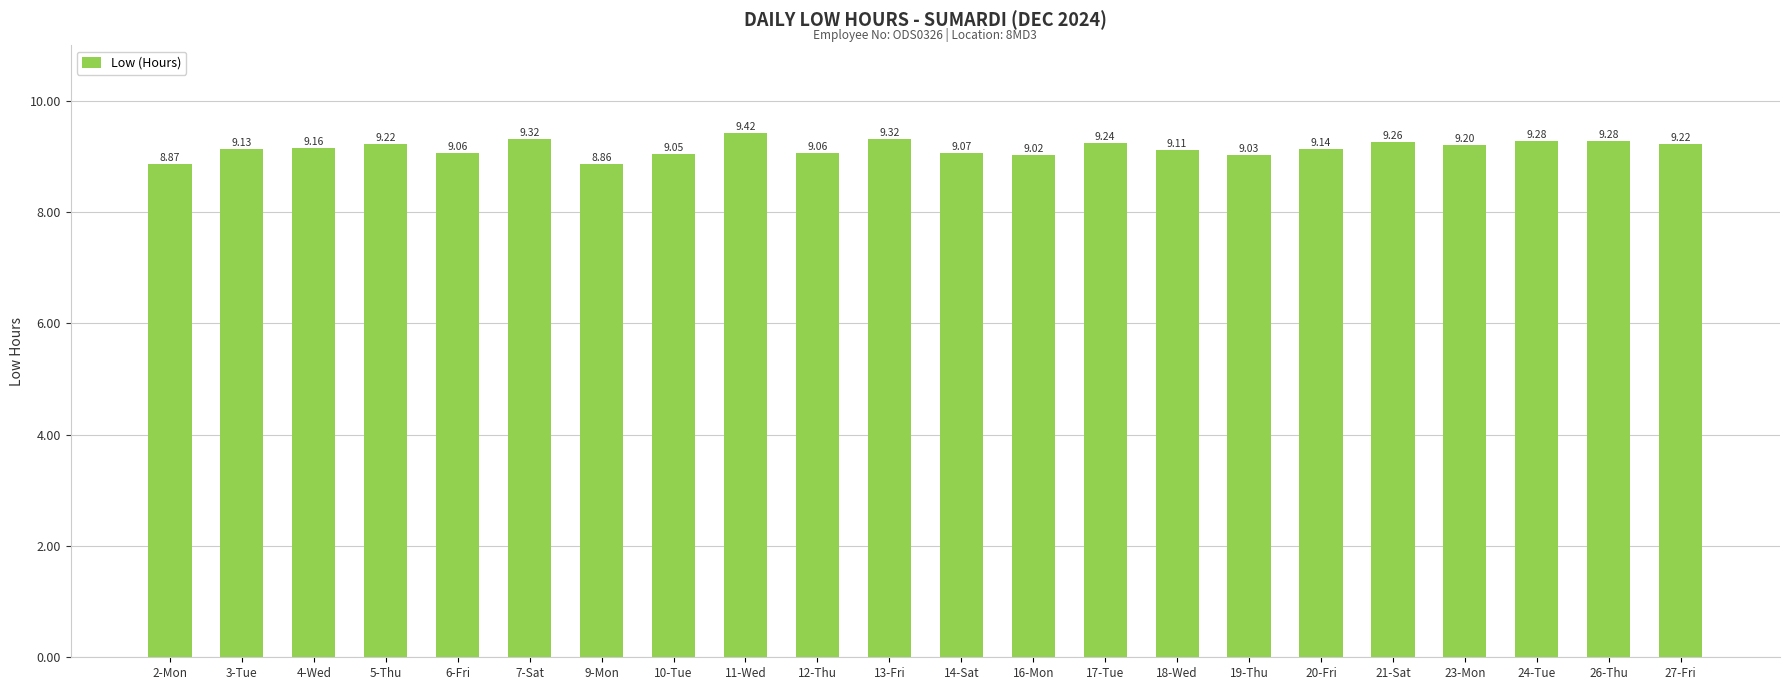

What is the label of the 12th bar from the left?

14-Sat